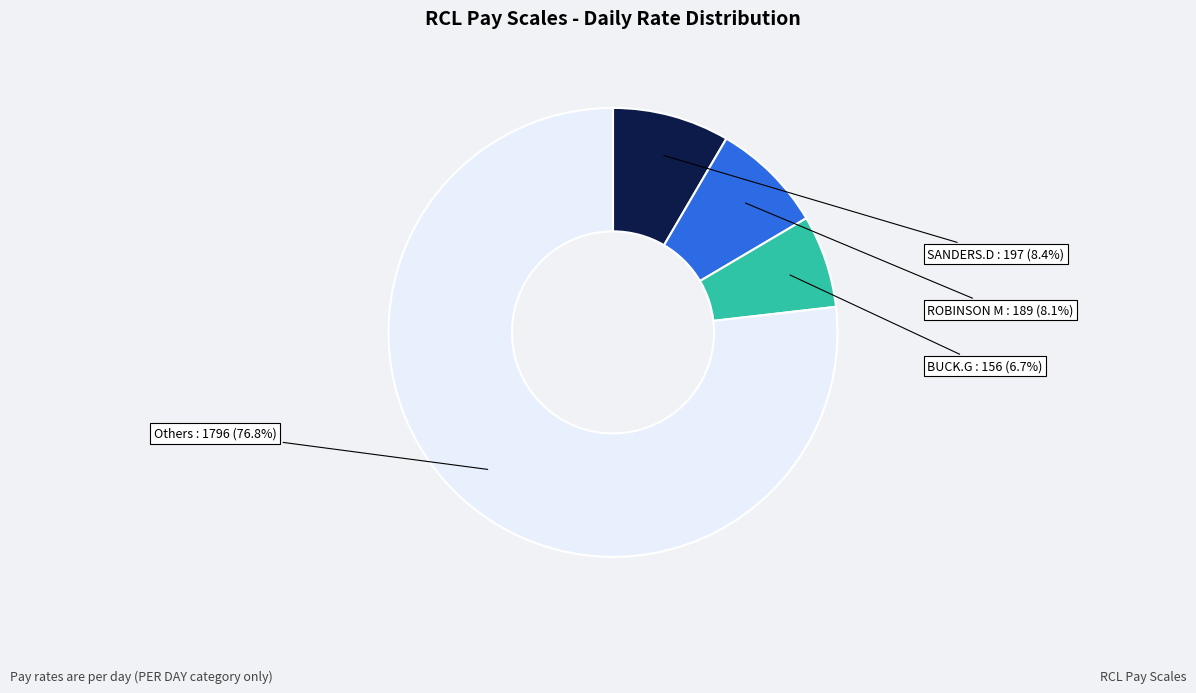

Does any single category account for the majority?

Yes